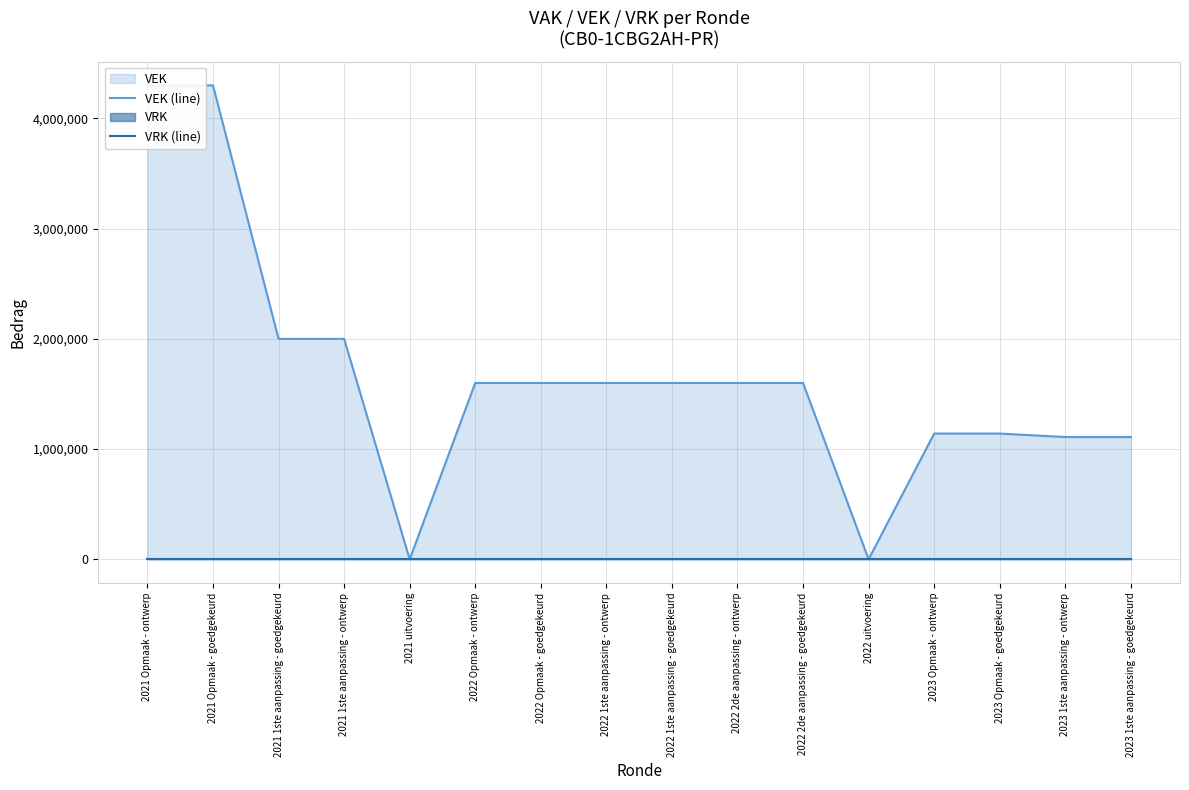

List the series in order of their peak value, highest first.

VEK (line), VRK (line)